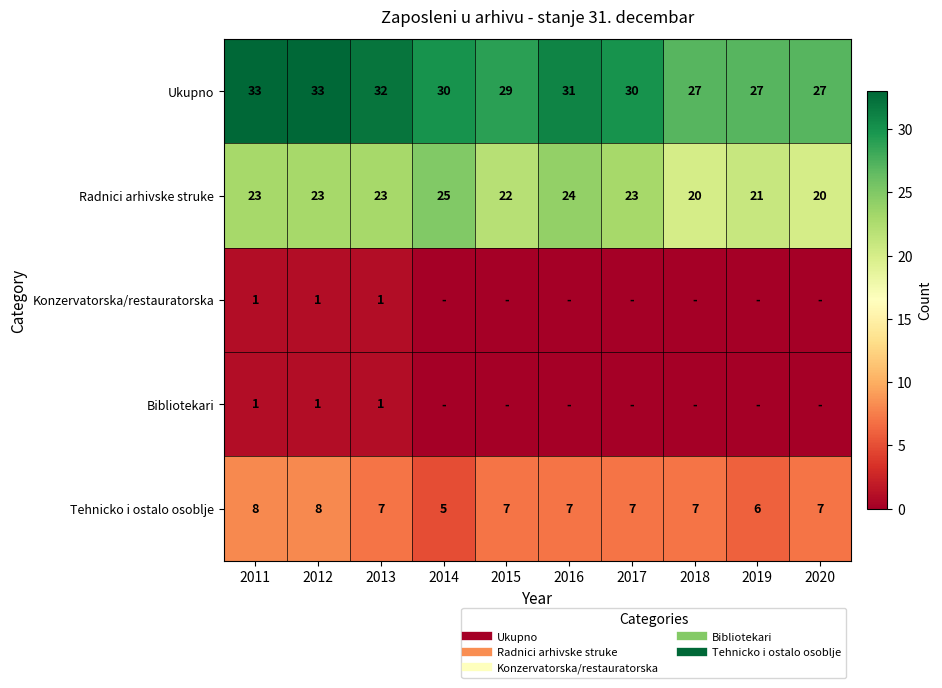

What is the spread (max minus min) of values at 2012?

32